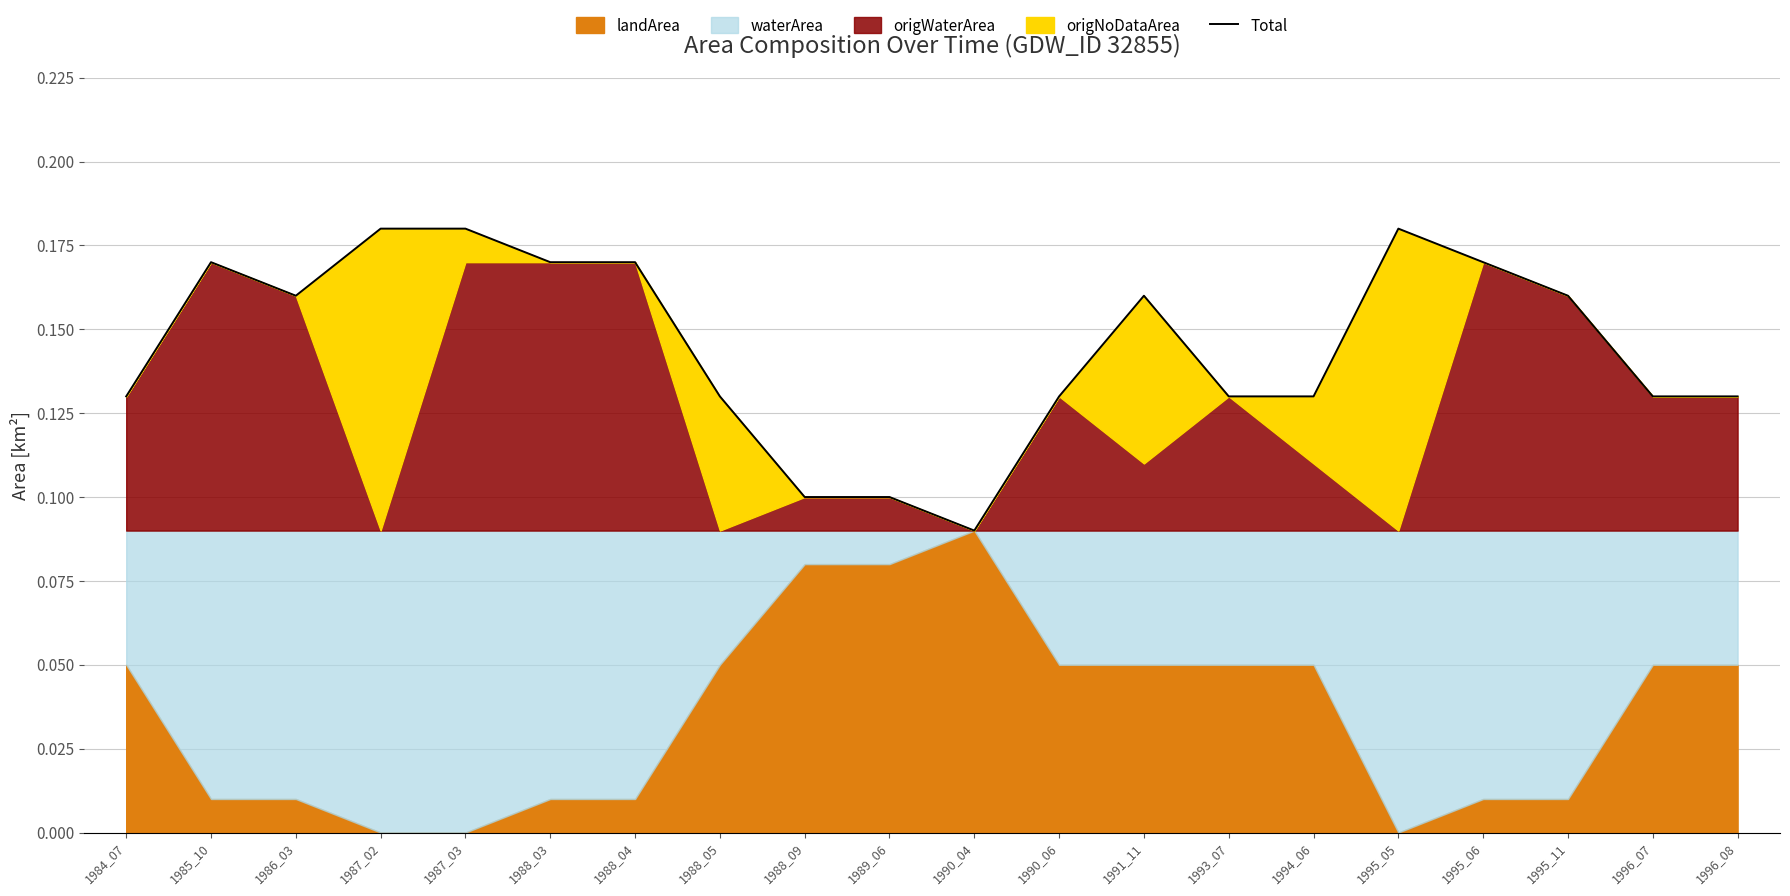

Reading right to left, list all the values displayed in this chart.

1996_08=0.1	1996_07=0.1	1995_11=0.2	1995_06=0.2	1995_05=0.2	1994_06=0.1	1993_07=0.1	1991_11=0.2	1990_06=0.1	1990_04=0.1	1989_06=0.1	1988_09=0.1	1988_05=0.1	1988_04=0.2	1988_03=0.2	1987_03=0.2	1987_02=0.2	1986_03=0.2	1985_10=0.2	1984_07=0.1